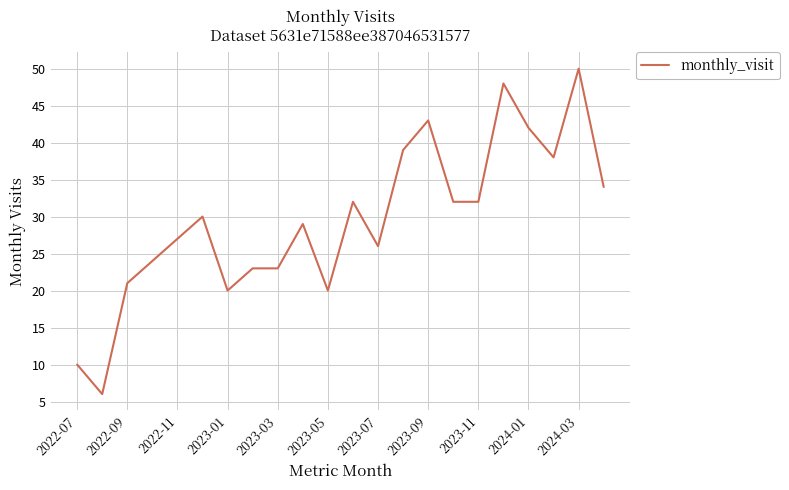

How many values are below 30?

11